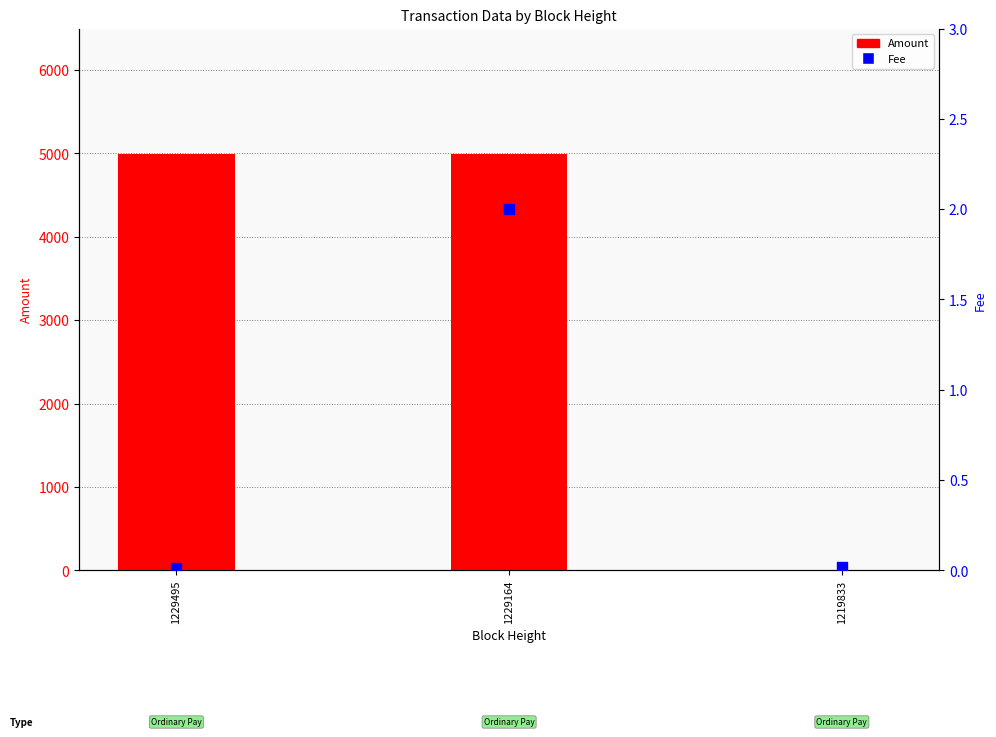

At how many categories does at least one series exceed 1016?

2